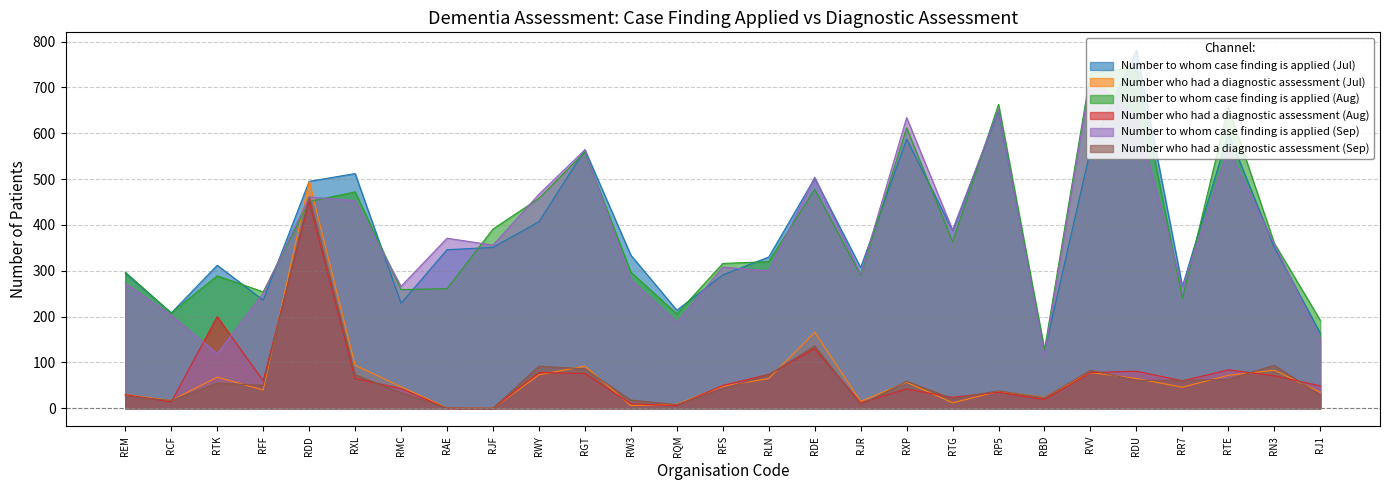

True or false: Number to whom case finding is applied (Sep) and Number to whom case finding is applied (Aug) cross at least once.

True